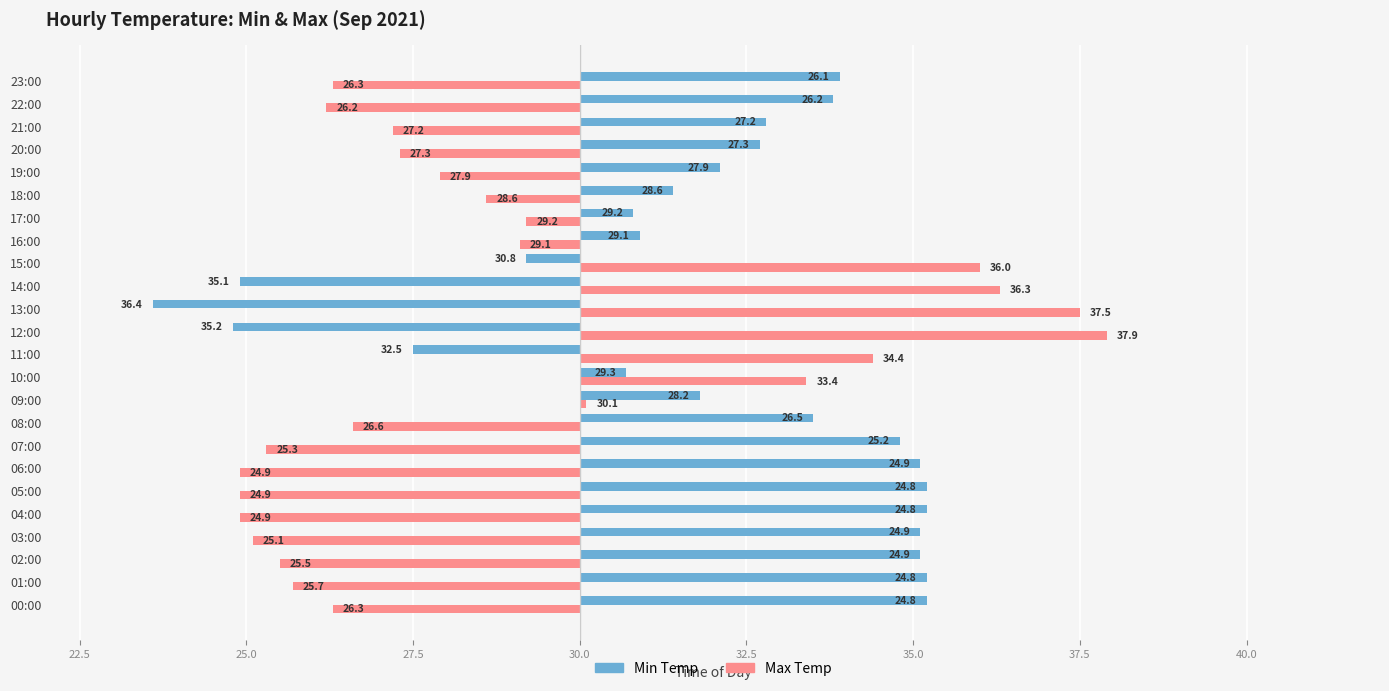

How many negative values does the Min Temp series have?

5